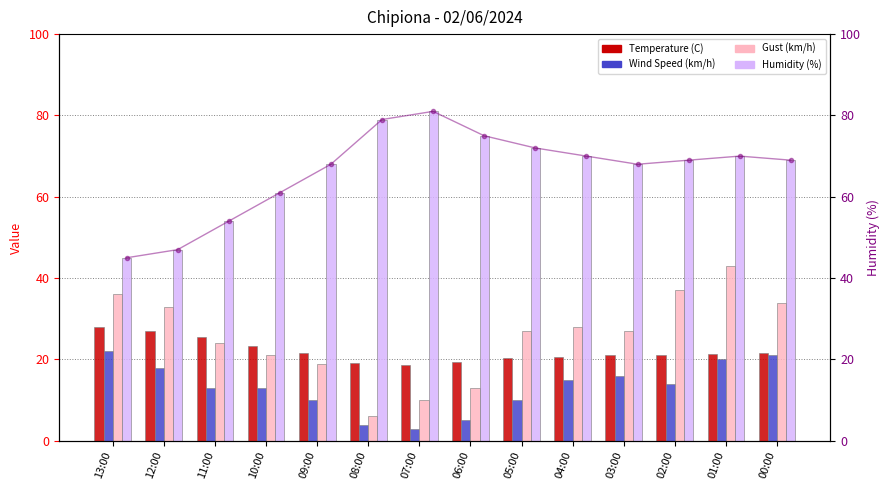

Is it true that Gust (km/h) equals 24.0 at 11:00?

True